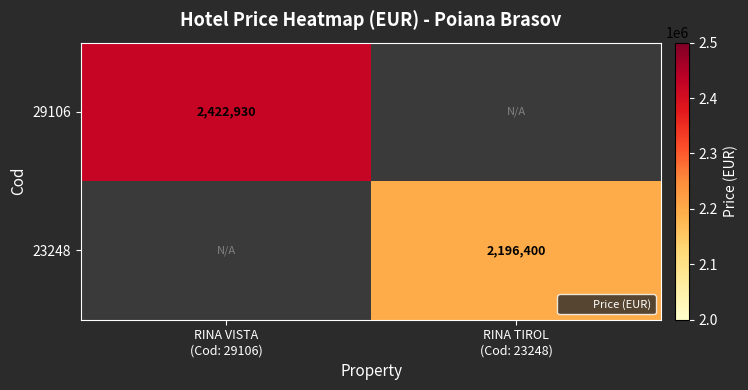

What is the smallest value displayed?

2196400.0